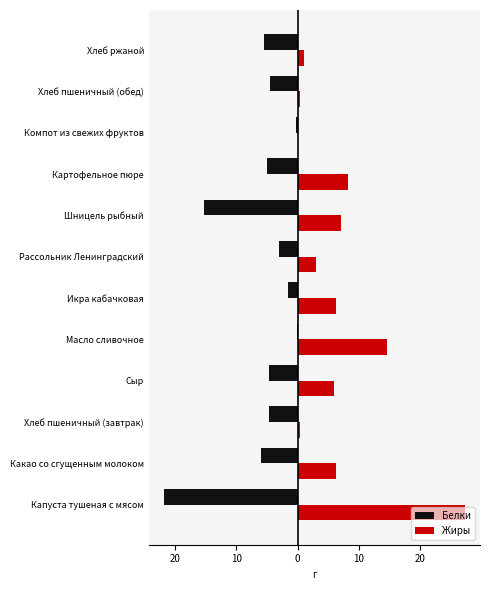

What are all the series names shown in the legend?

Белки, Жиры